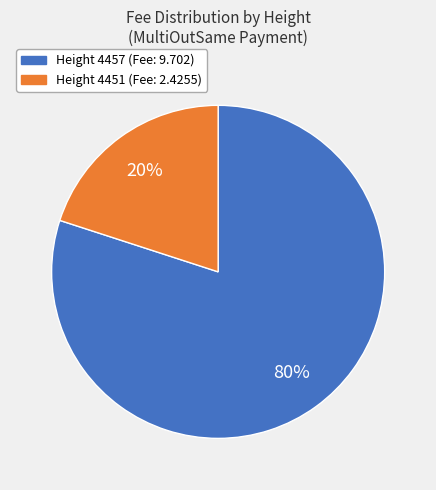

What is the smallest slice in the pie chart?

Height 4451 (Fee: 2.4255)